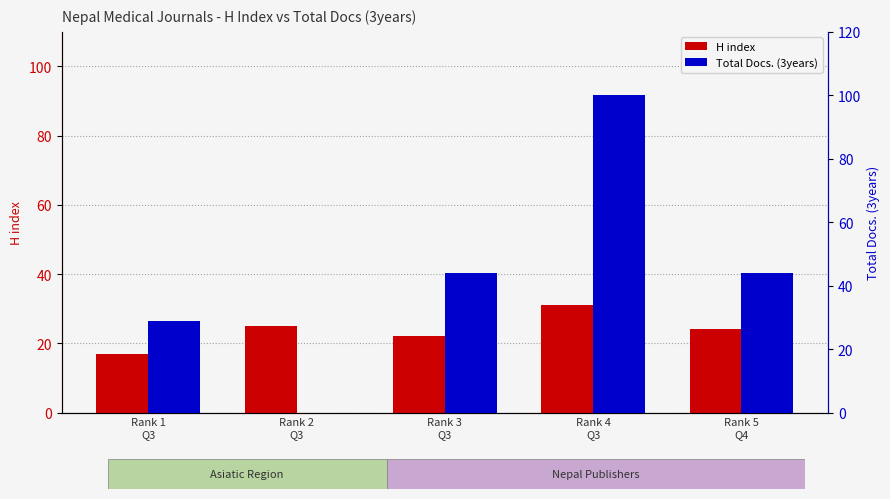

Reading right to left, what are all the values shown in this chart?

H index: 24	31	22	25	17
Total Docs. (3years): 44	100	44	0	29